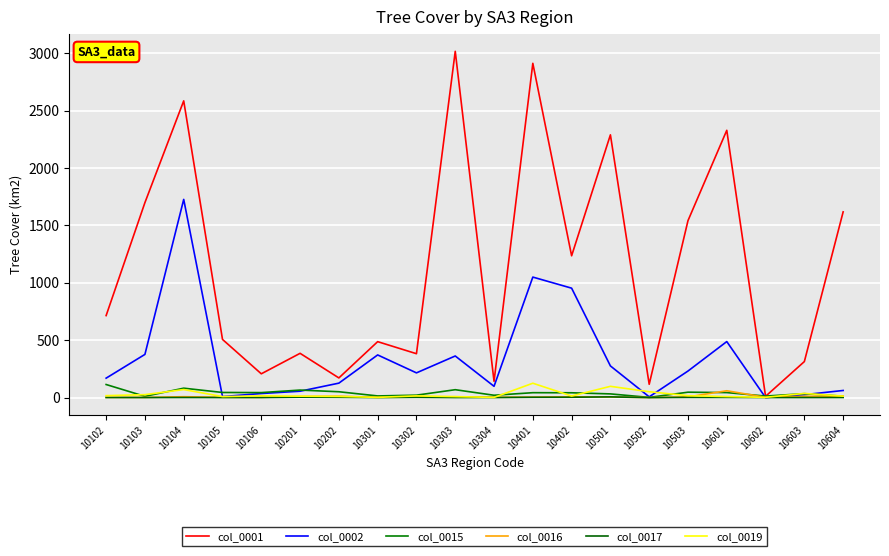

In col_0019, how many points are higher than both neighbors (excluding endpoints)?

6